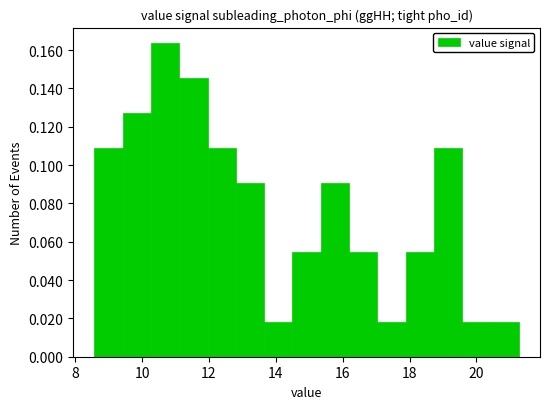

How tall is the bar that spans 15.4 to 16.2 on the x-axis? Neither the bar edges nor the heights are printed on the chart, so give them approximately, as read against the axes.

0.090